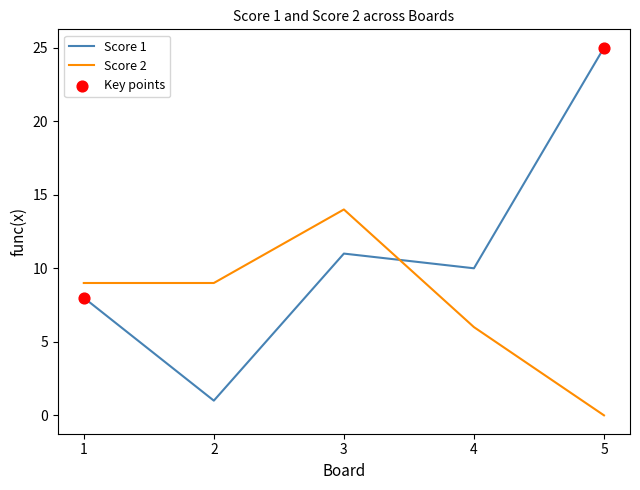

Which series has the largest range (max minus min)?

Score 1